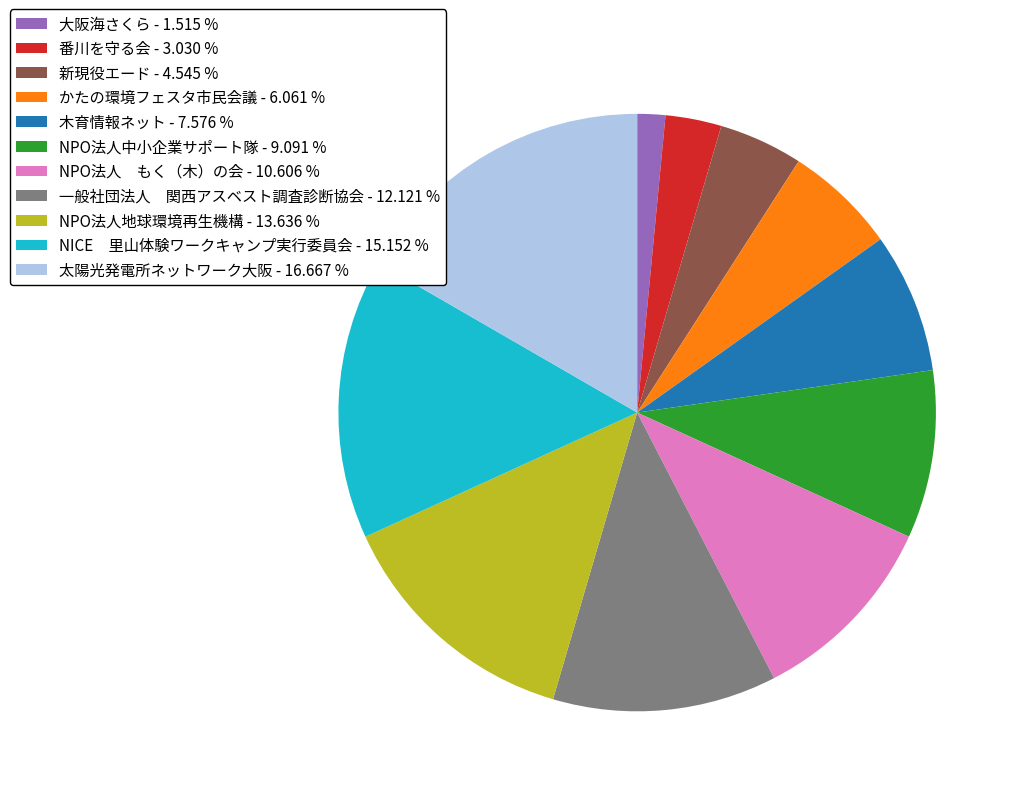

What is the largest slice in the pie chart?

太陽光発電所ネットワーク大阪